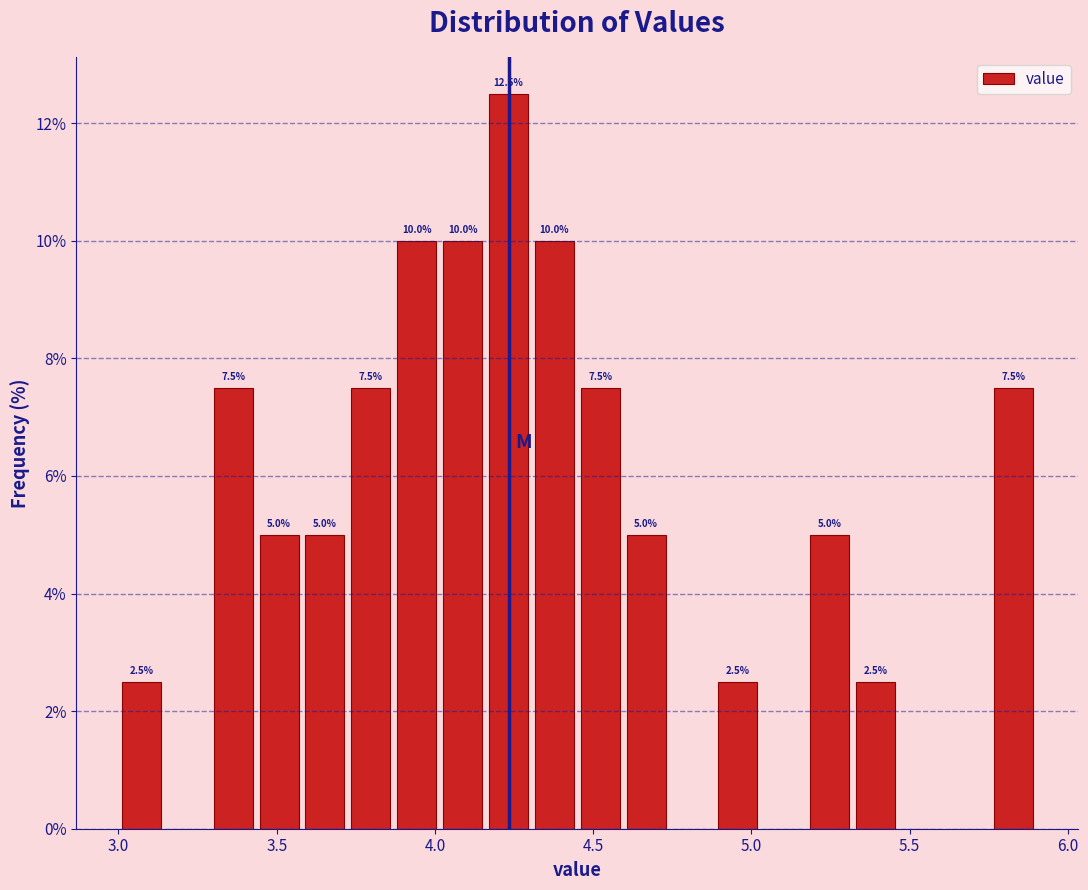

Around what value on the x-axis is the tallest bar? Give the approximate position of its centre, as read against the axis.

4.25